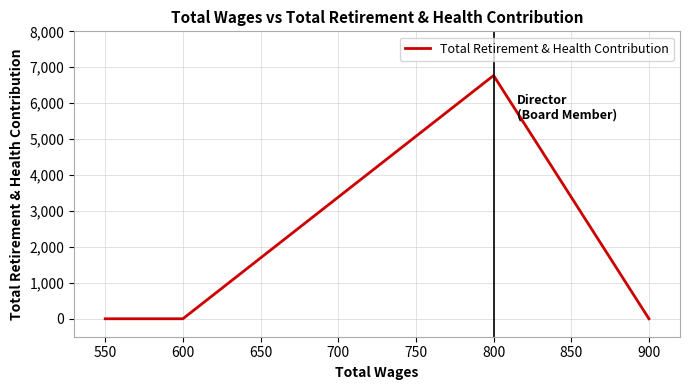

What is the difference between the maximum and minimum values?

6770